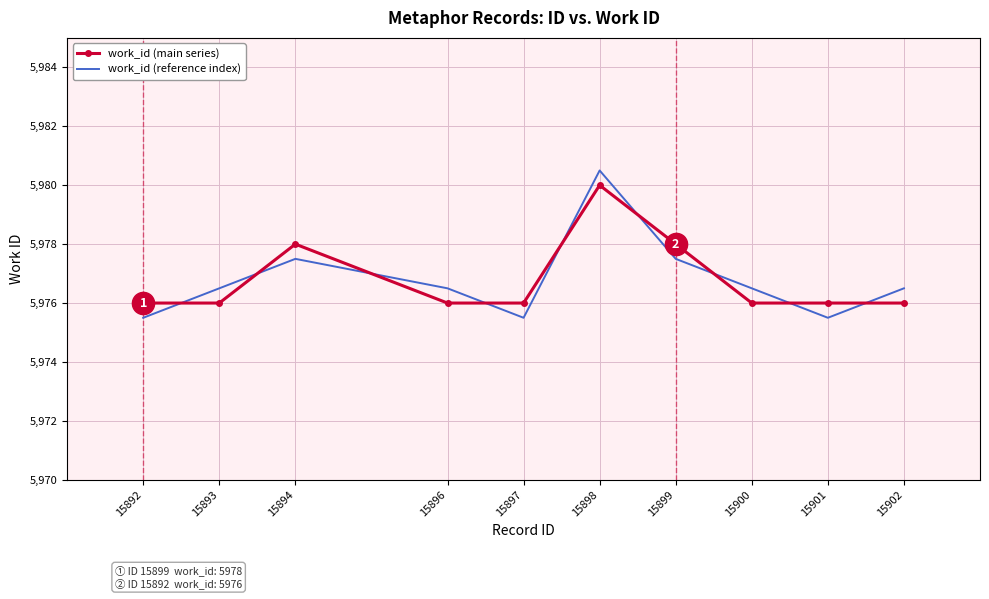

At which category is the sum across all series the highest?

15898